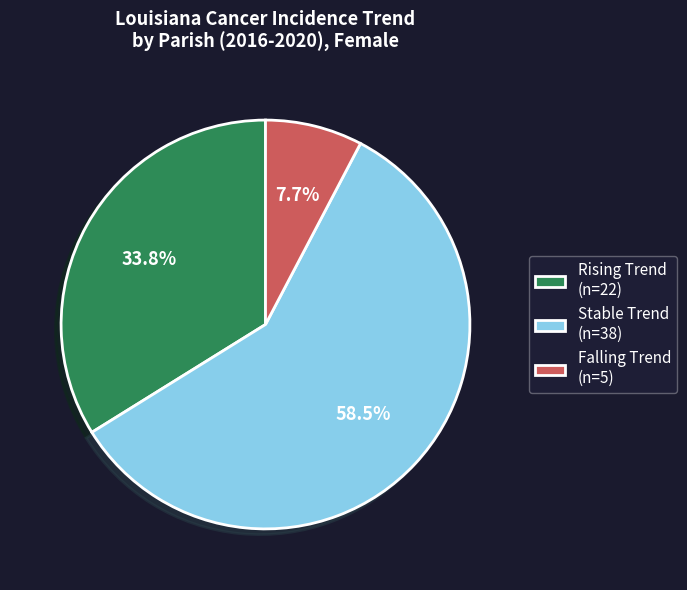

Which has a higher value, Rising Trend (n=22) or Stable Trend (n=38)?

Stable Trend (n=38)